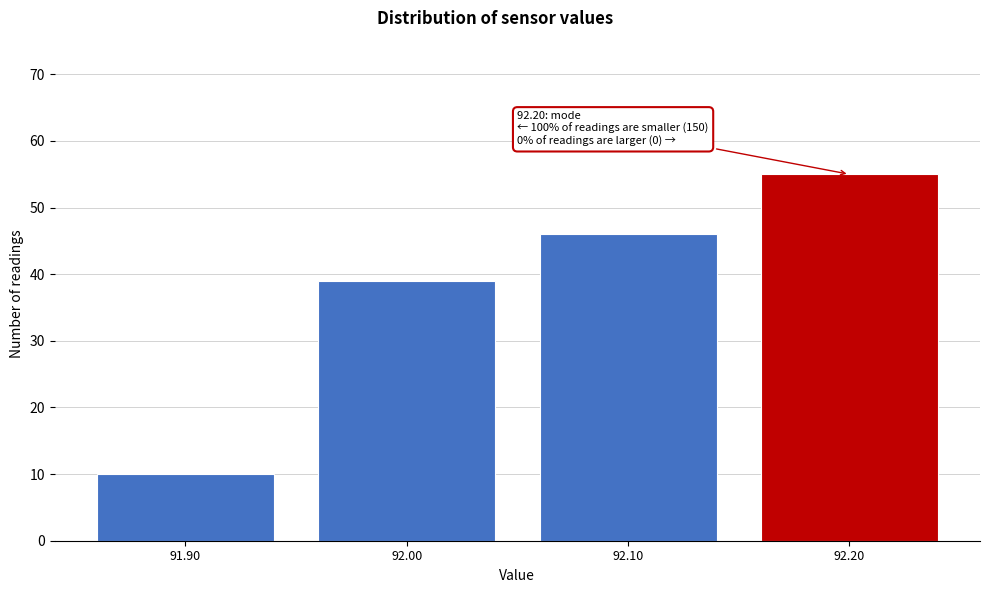

Over which range of the x-axis is the bar tallest?

92.15 to 92.25